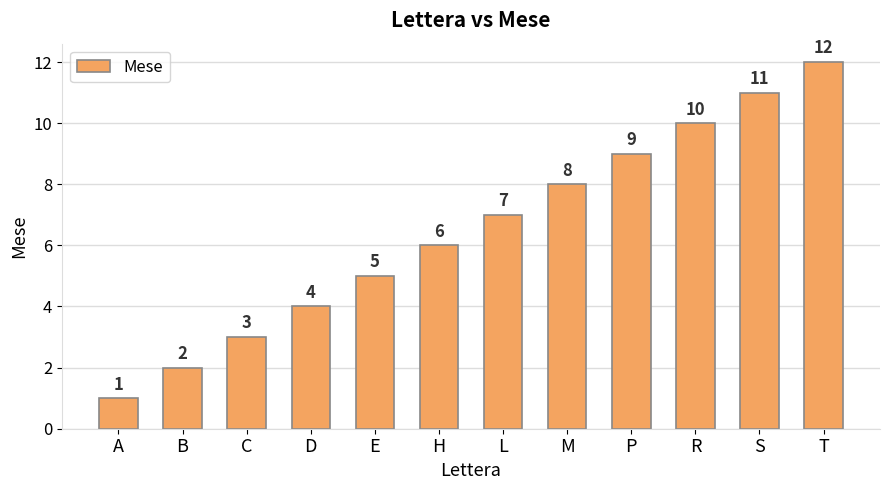

What position from the right is D?

9